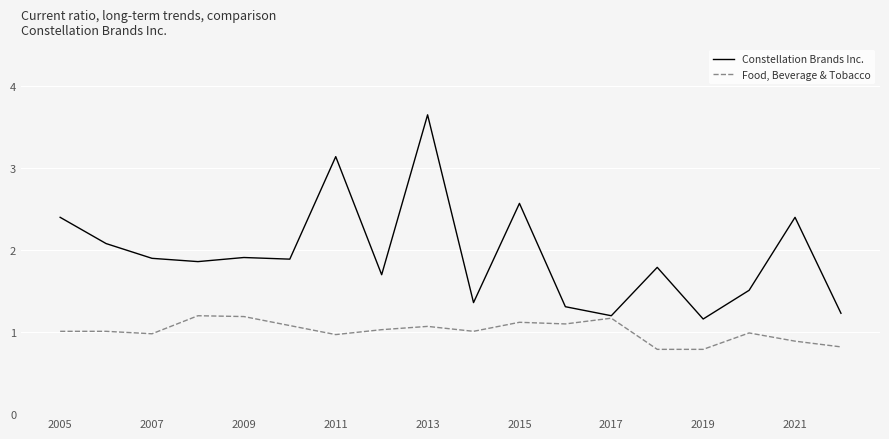

What is the lowest value of the Constellation Brands Inc. series?

1.2